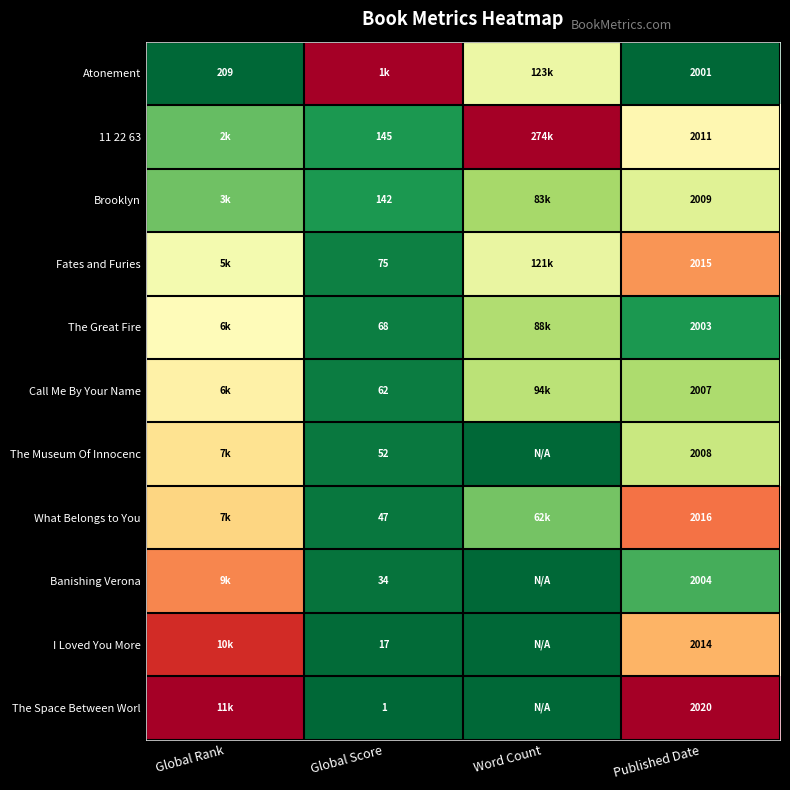

Where is The Museum Of Innocenc nearest to the value 0?

Word Count